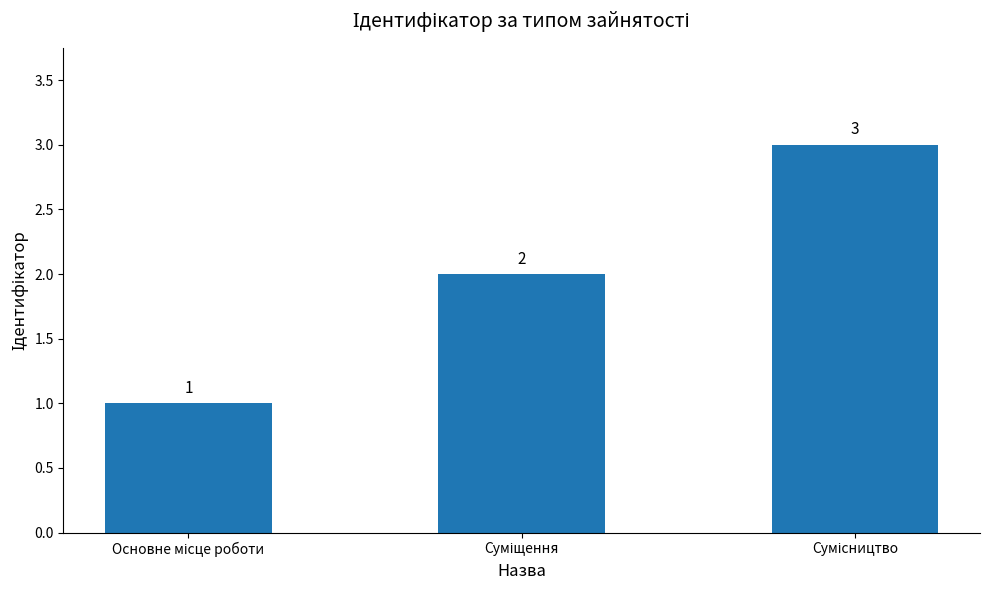

What is the sum of all values?

6